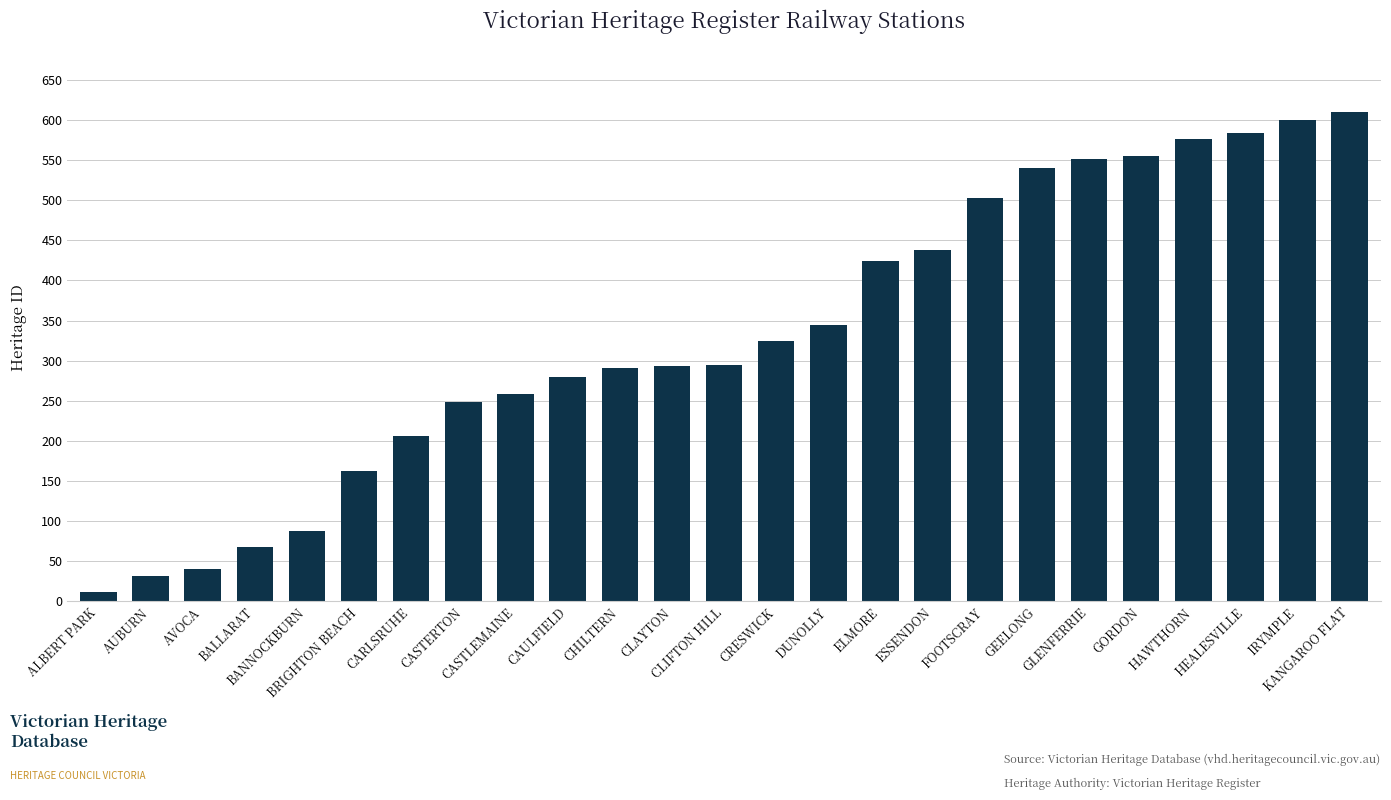

The chart shows a value of 219 at GLENFERRIE. True or false?

False